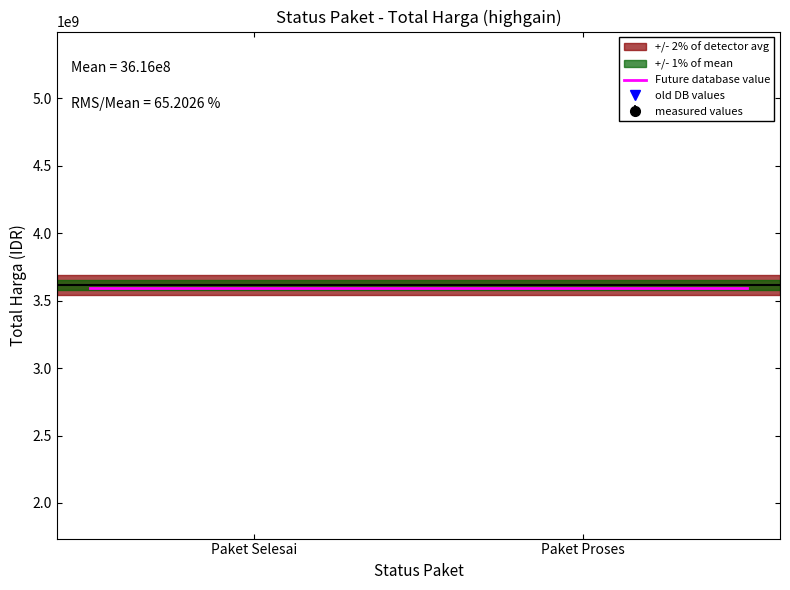

List the labels in order of old DB values value, largest first.

Paket Proses, Paket Selesai